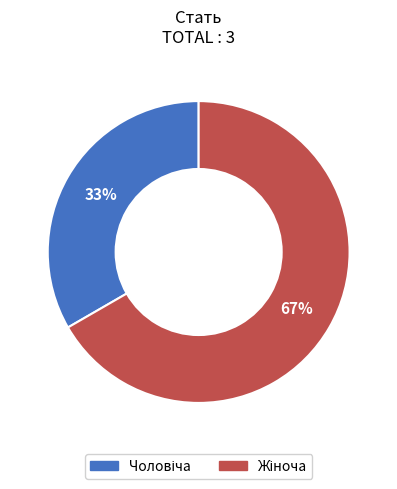

Does any single category account for the majority?

Yes